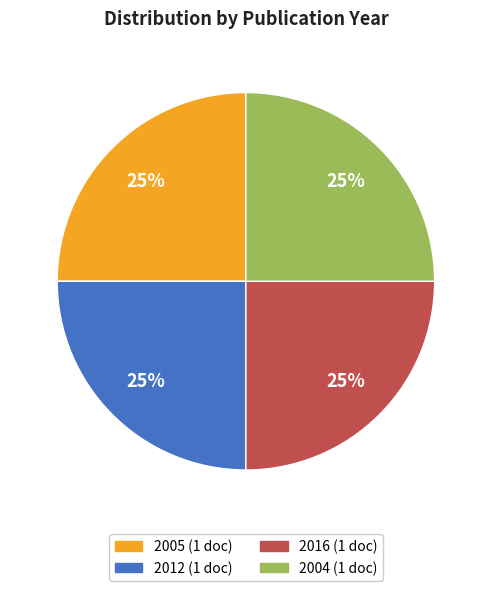

Is there any slice that represents more than half of the pie?

No